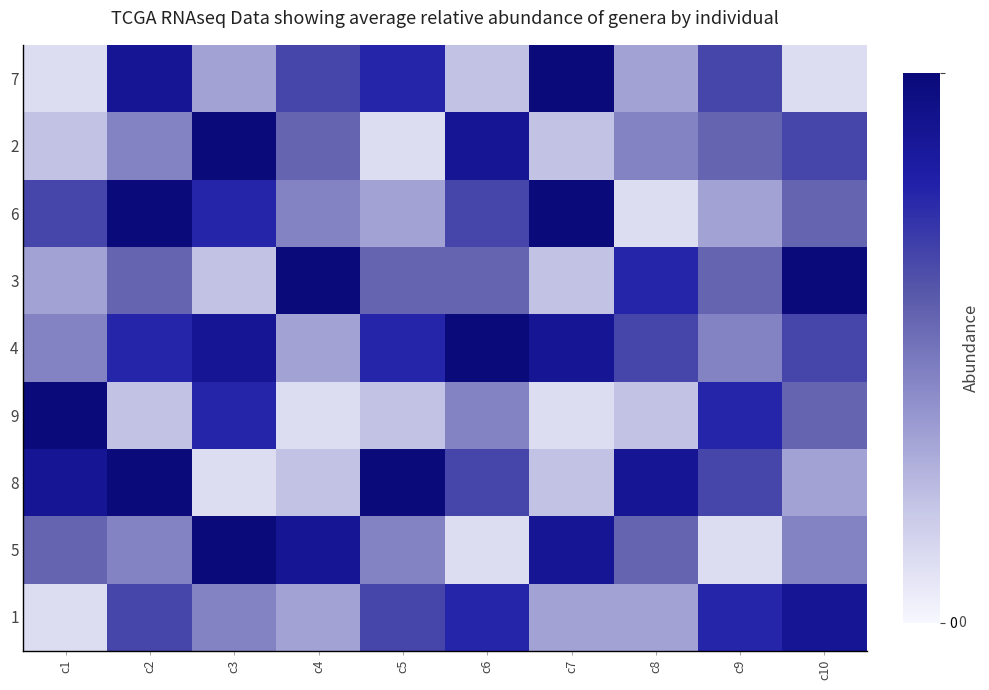

Reading left to right, extract all data points from this chart.

7: c1=1	c2=8	c3=3	c4=6	c5=7	c6=2	c7=9	c8=3	c9=6	c10=1
2: c1=2	c2=4	c3=9	c4=5	c5=1	c6=8	c7=2	c8=4	c9=5	c10=6
6: c1=6	c2=9	c3=7	c4=4	c5=3	c6=6	c7=9	c8=1	c9=3	c10=5
3: c1=3	c2=5	c3=2	c4=9	c5=5	c6=5	c7=2	c8=7	c9=5	c10=9
4: c1=4	c2=7	c3=8	c4=3	c5=7	c6=9	c7=8	c8=6	c9=4	c10=6
9: c1=9	c2=2	c3=7	c4=1	c5=2	c6=4	c7=1	c8=2	c9=7	c10=5
8: c1=8	c2=9	c3=1	c4=2	c5=9	c6=6	c7=2	c8=8	c9=6	c10=3
5: c1=5	c2=4	c3=9	c4=8	c5=4	c6=1	c7=8	c8=5	c9=1	c10=4
1: c1=1	c2=6	c3=4	c4=3	c5=6	c6=7	c7=3	c8=3	c9=7	c10=8